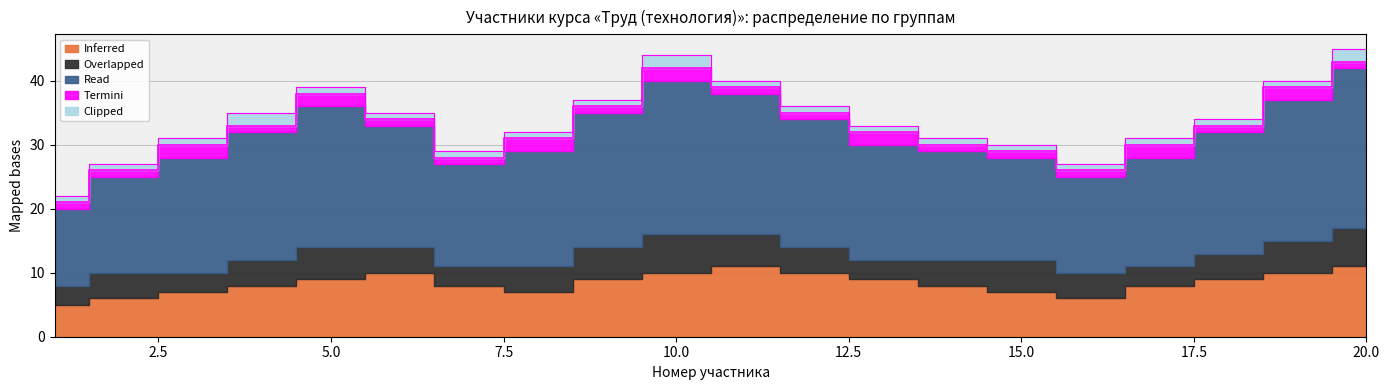

Where is Read nearest to the value 18?

3